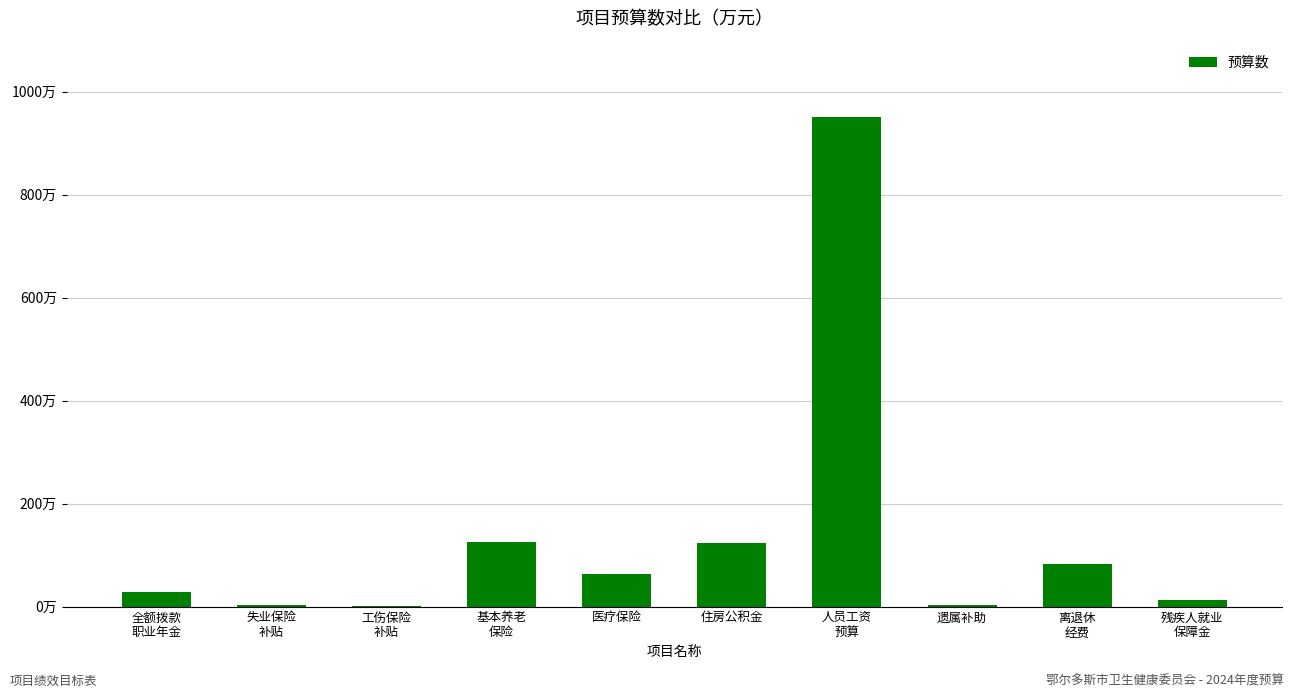

Which label corresponds to the largest value in the chart?

人员工资
预算